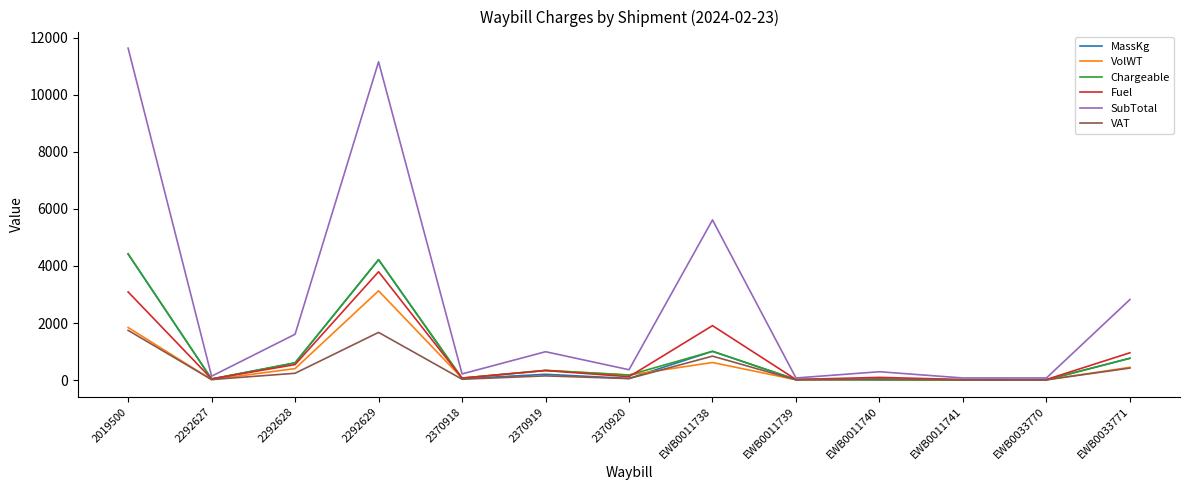

Does the chart have visible grid lines?

No